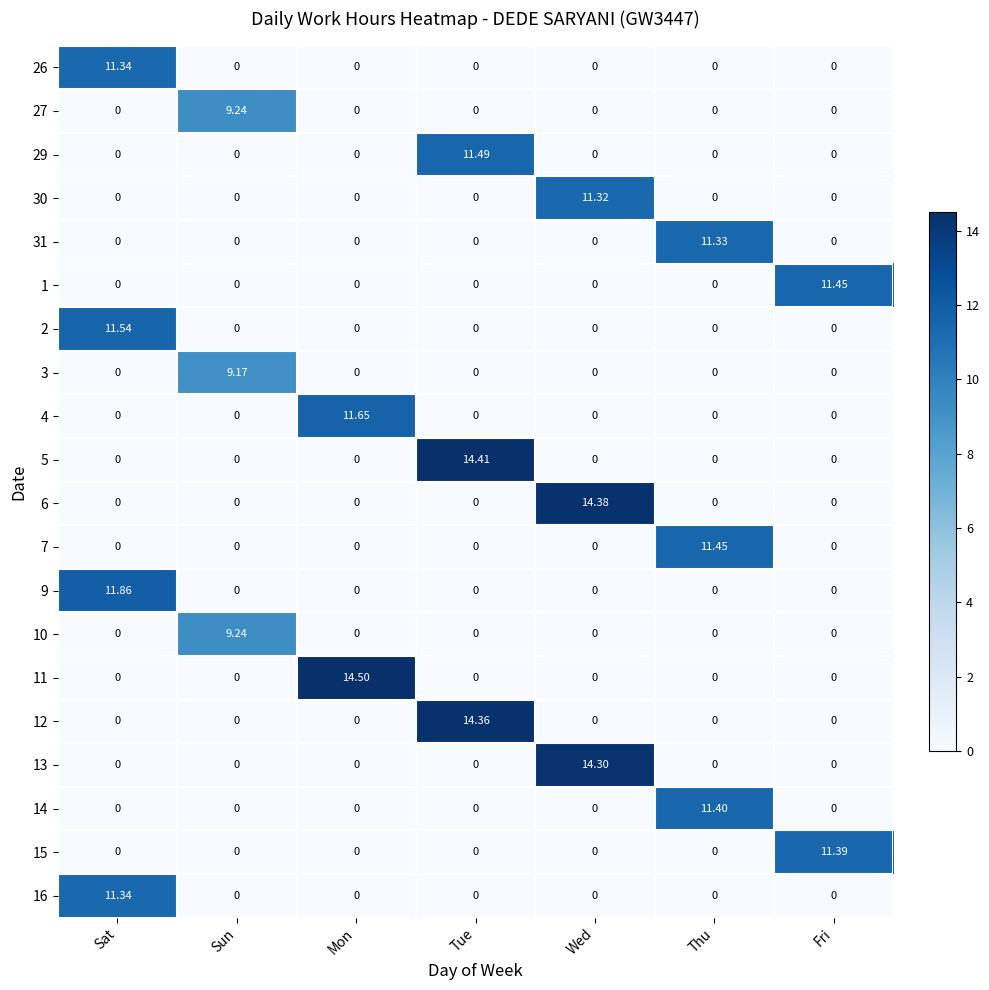

Which category has the highest value in the 3 series?

Sun